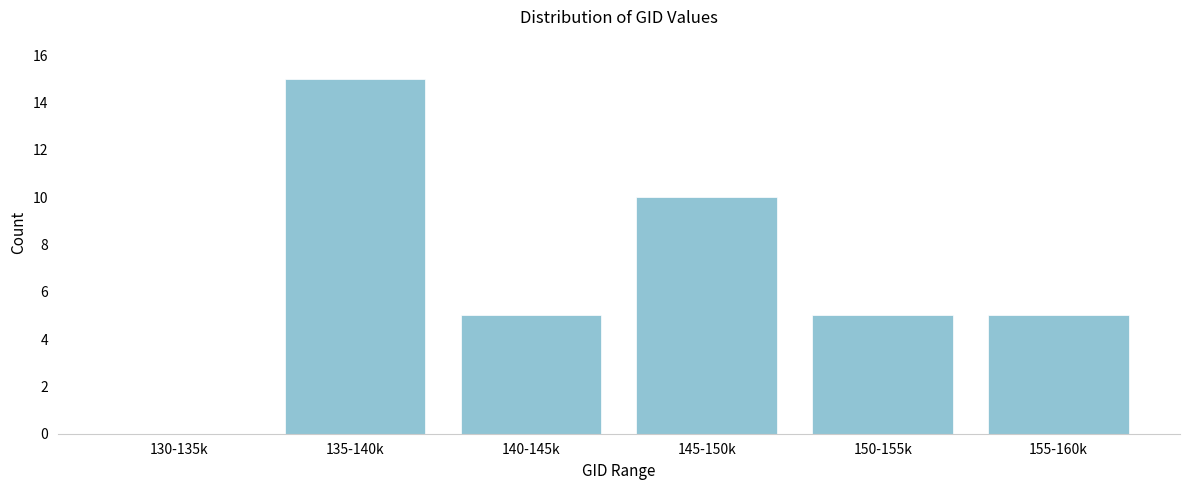

Reading left to right, transcribe all the data shown in this chart.

130-135k=0	135-140k=15	140-145k=5	145-150k=10	150-155k=5	155-160k=5